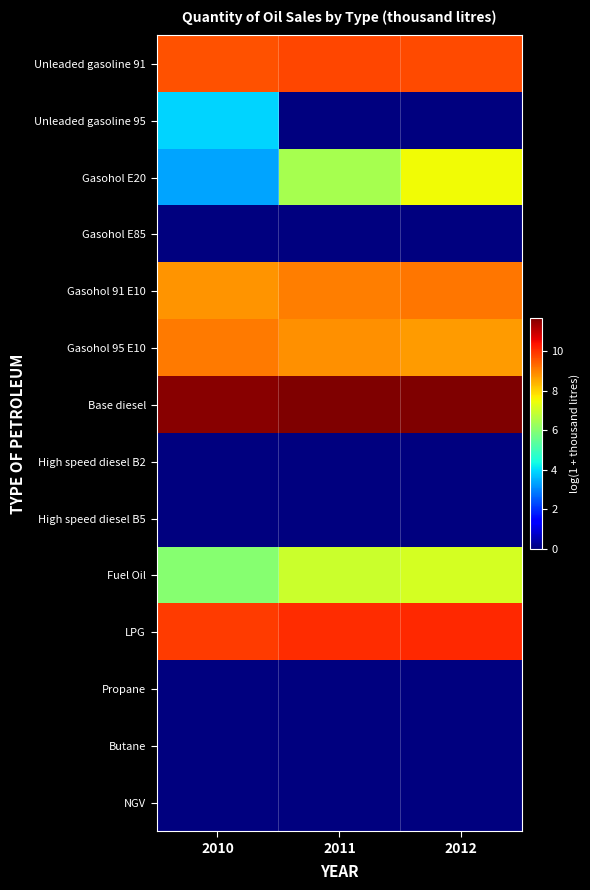

At 2012, list the series in order from smallest to largest.

Unleaded gasoline 95, Gasohol E85, High speed diesel B2, High speed diesel B5, Propane, Butane, NGV, Fuel Oil, Gasohol E20, Gasohol 95 E10, Gasohol 91 E10, Unleaded gasoline 91, LPG, Base diesel